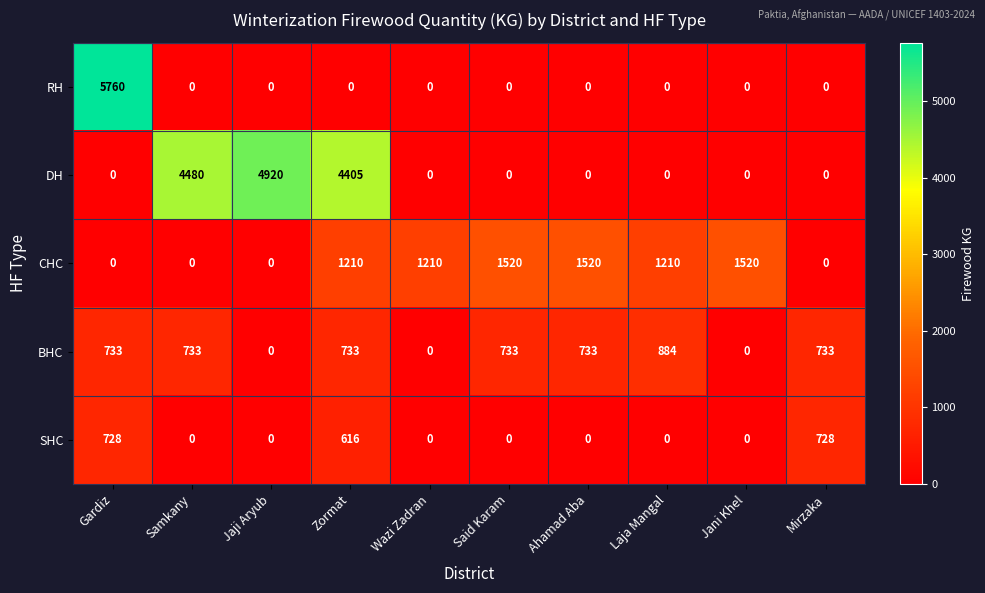

How many series are shown in this chart?

5